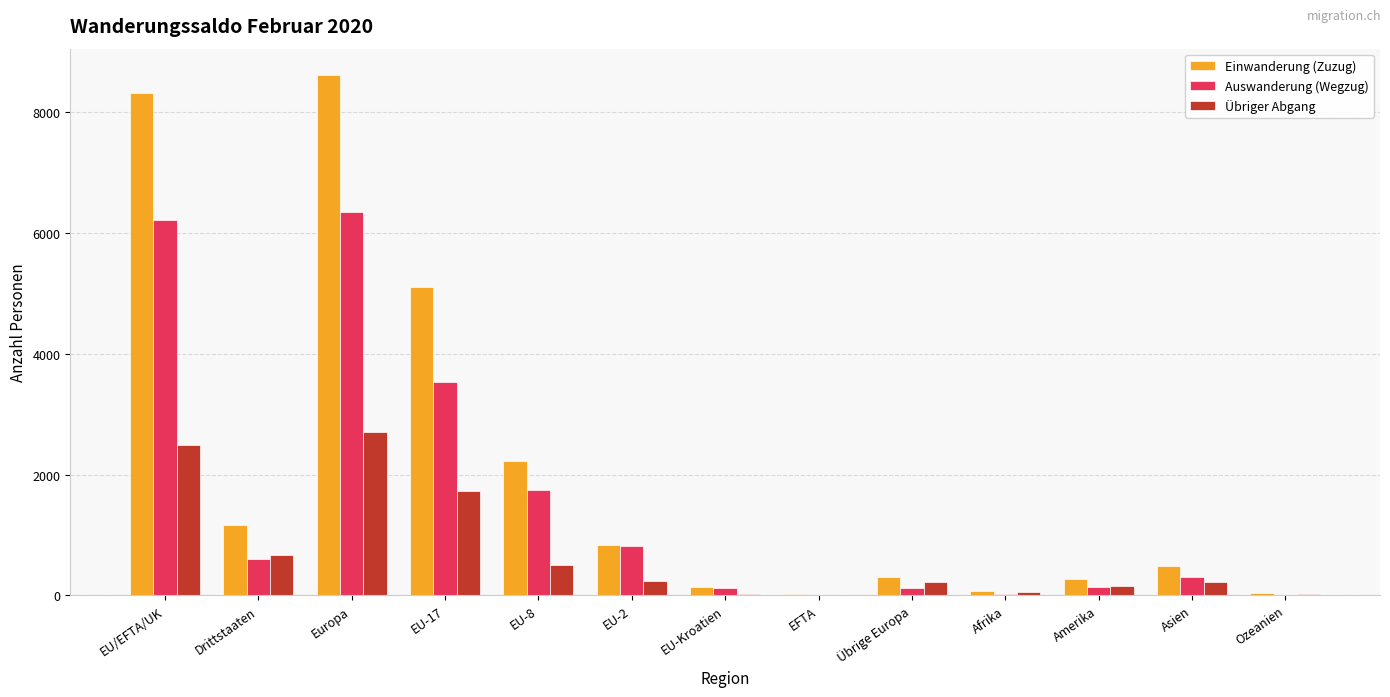

The Übriger Abgang series shows 1726 at EU-17. True or false?

True